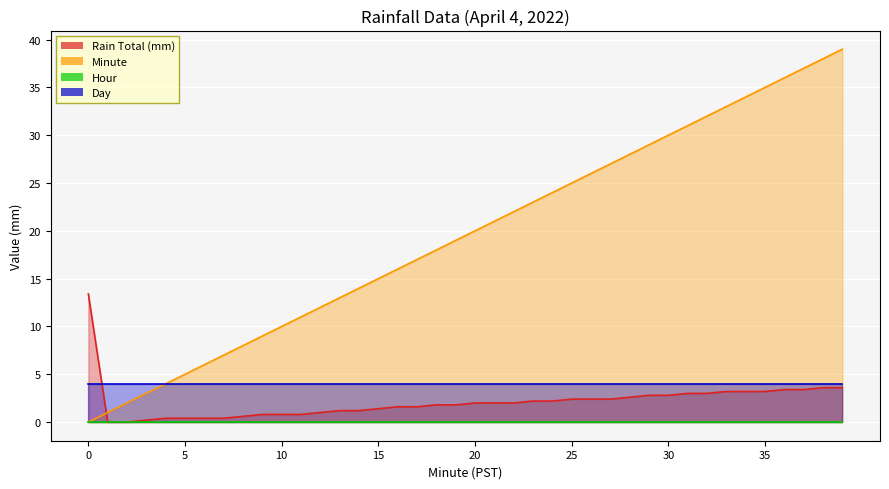

How many values in Minute are above zero?

39